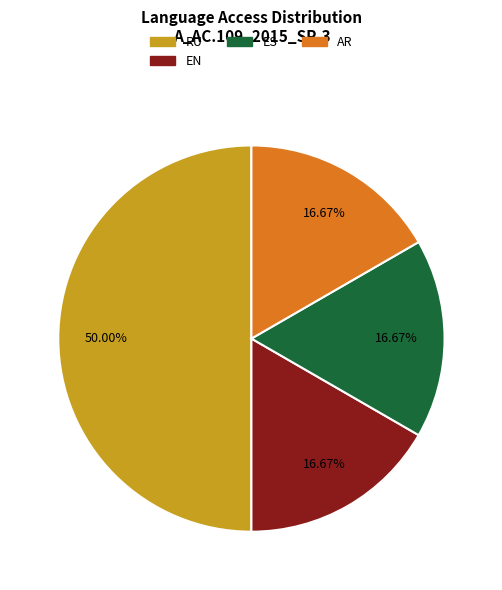

Which category has the biggest portion of the pie?

RU